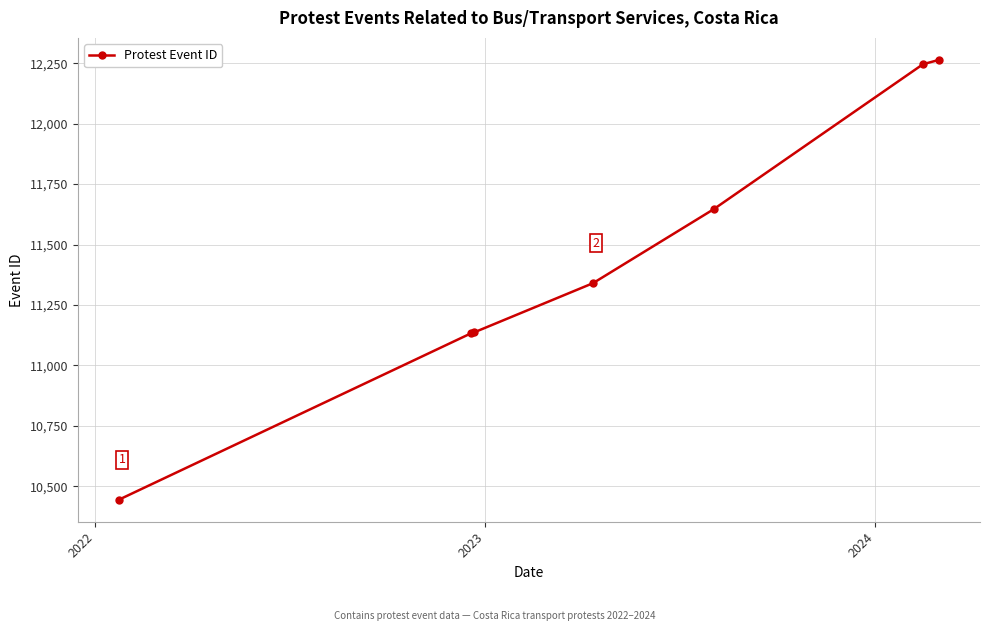

What is the value of the 2nd point from the left?

11133